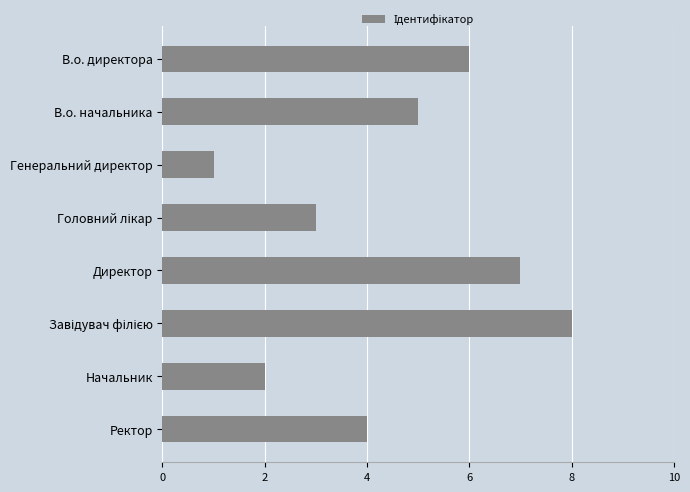

What position from the bottom is Начальник?

2